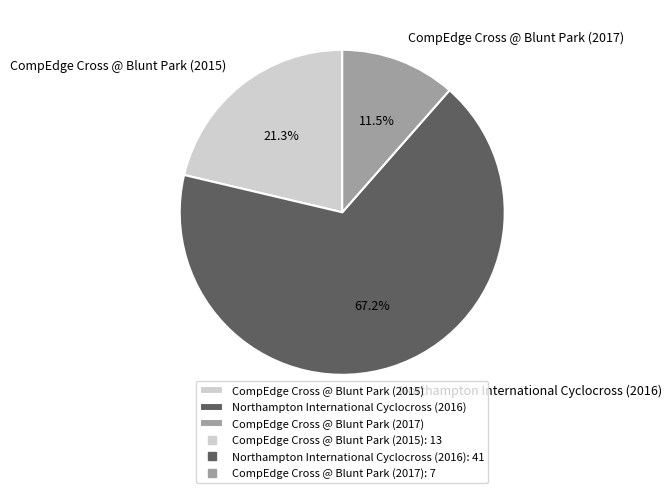

What is the smallest slice in the pie chart?

CompEdge Cross @ Blunt Park (2017)